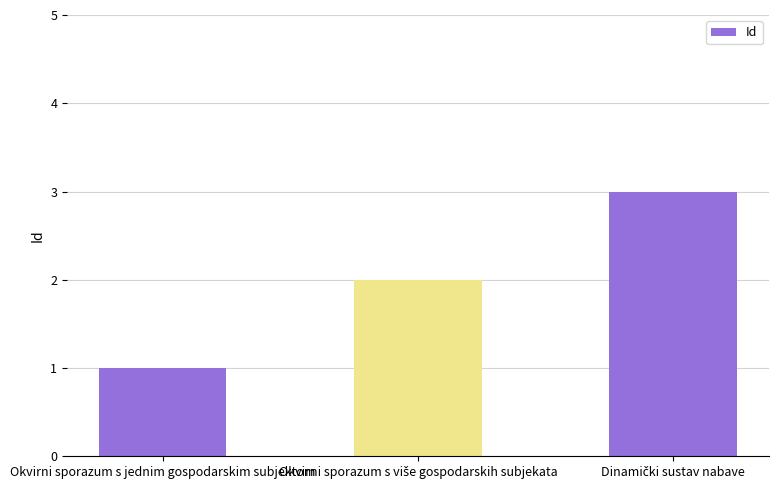

What is the difference between the maximum and minimum values?

2